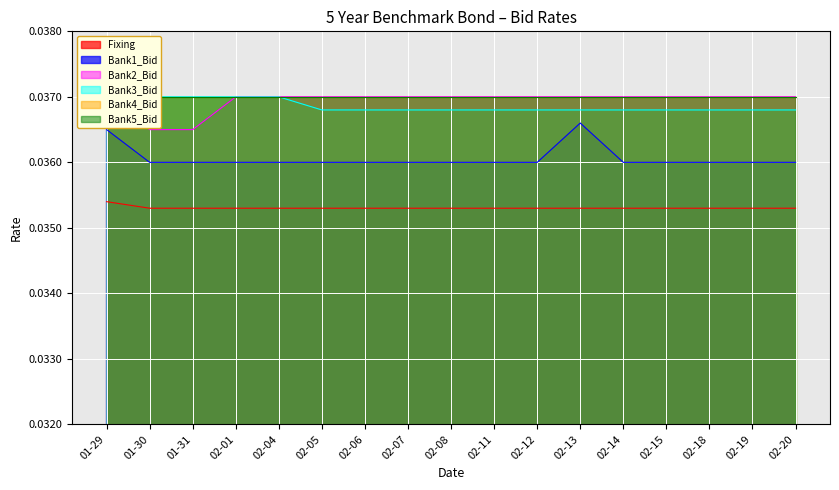

Count the number of categories in the chart.

17